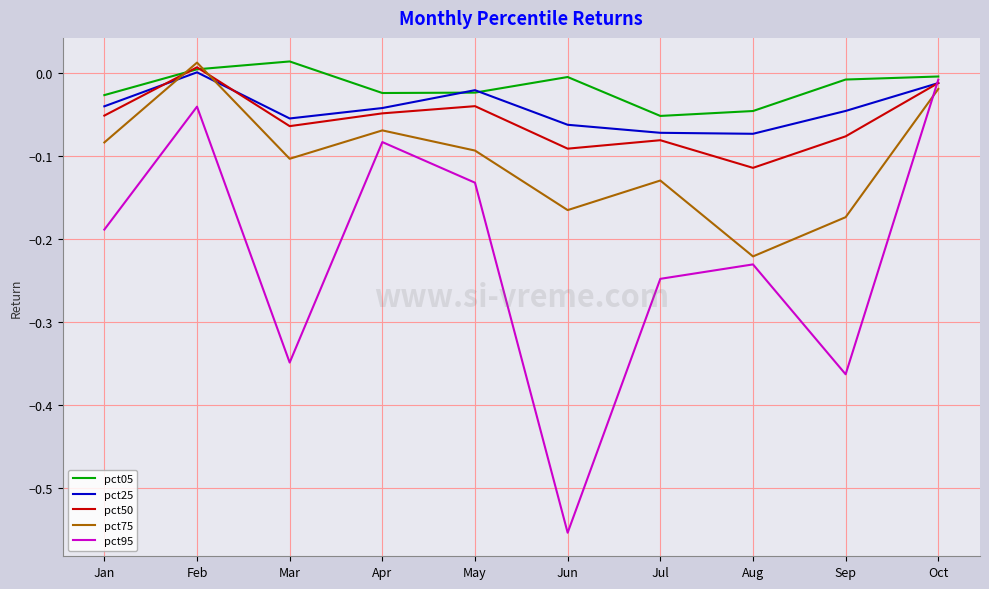

At which label does pct75 first exceed 0?

Feb